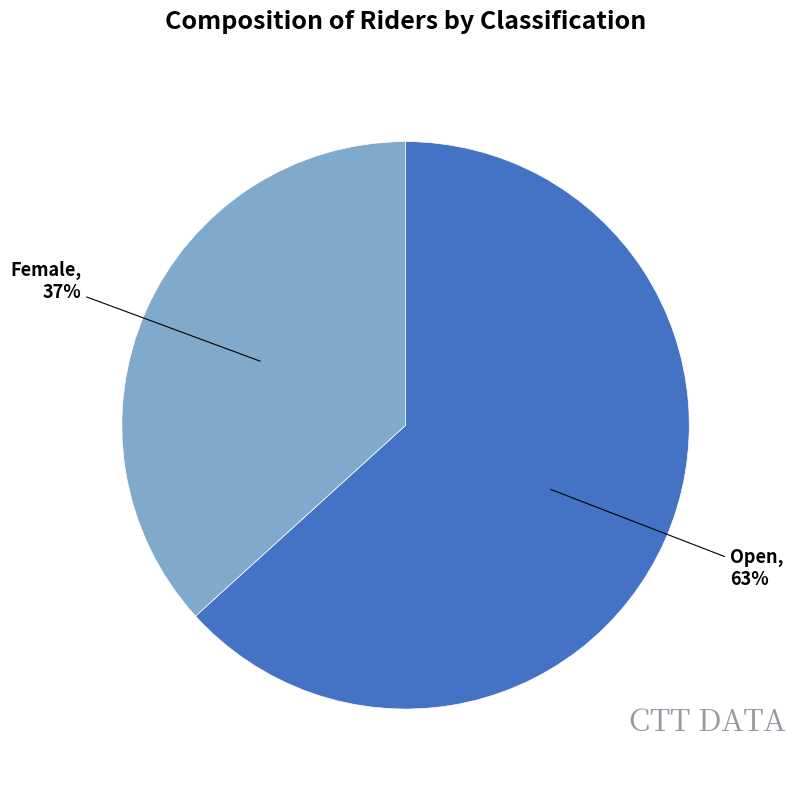

To the nearest percent, what is the average slice percentage?

50%